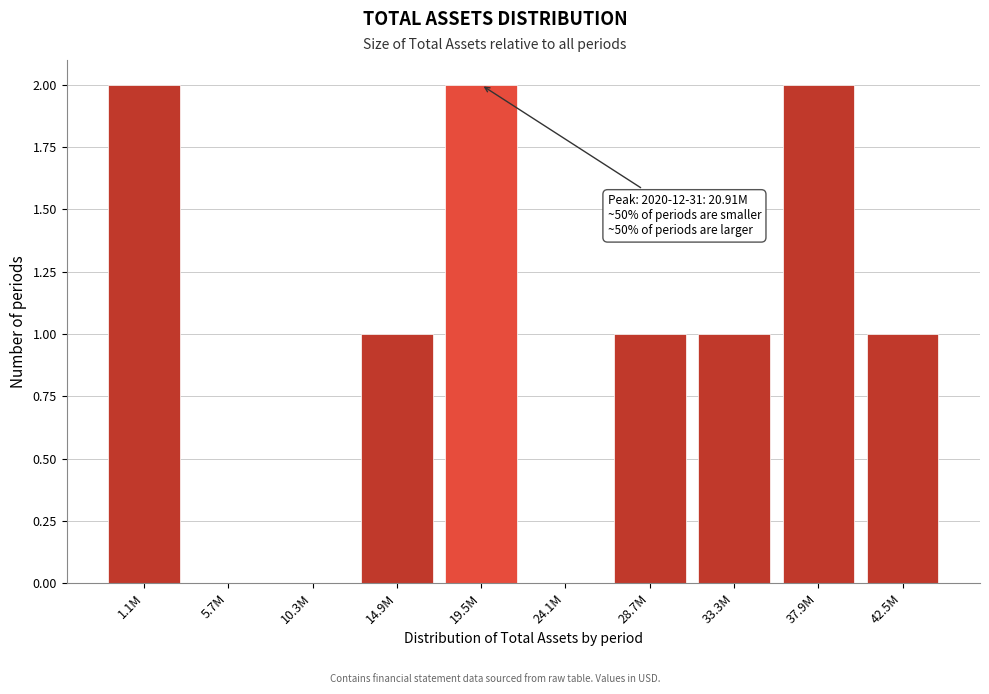

Reading left to right, transcribe all the data shown in this chart.

1.1M=2	5.7M=0	10.3M=0	14.9M=1	19.5M=2	24.1M=0	28.7M=1	33.3M=1	37.9M=2	42.5M=1